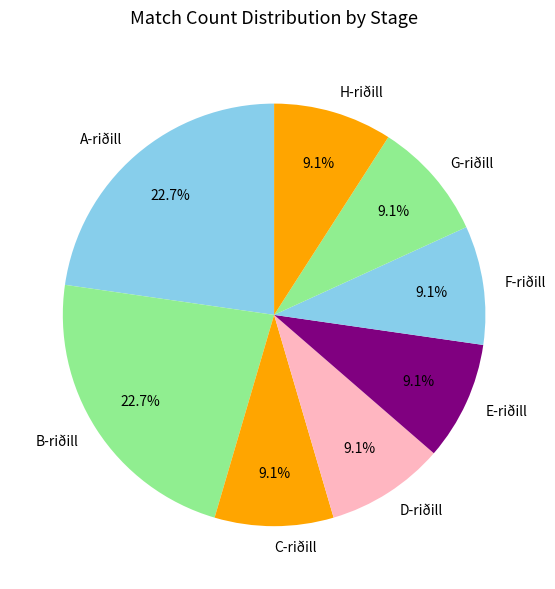

How many segments does this pie chart have?

8